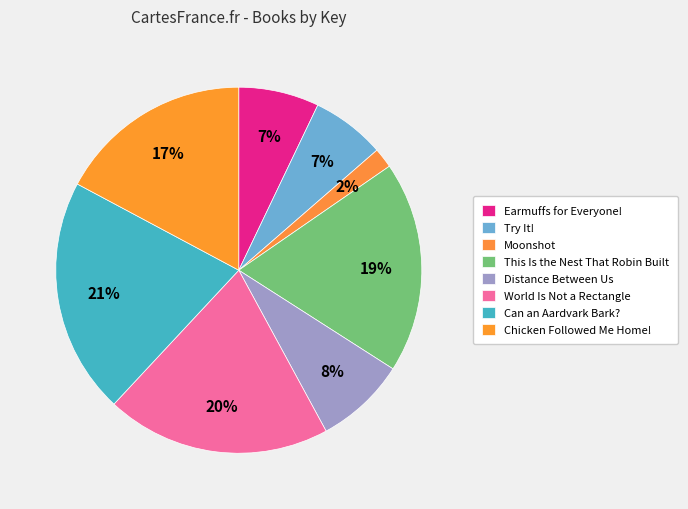

What percentage is the Earmuffs for Everyone! slice, to the nearest percent?

7%